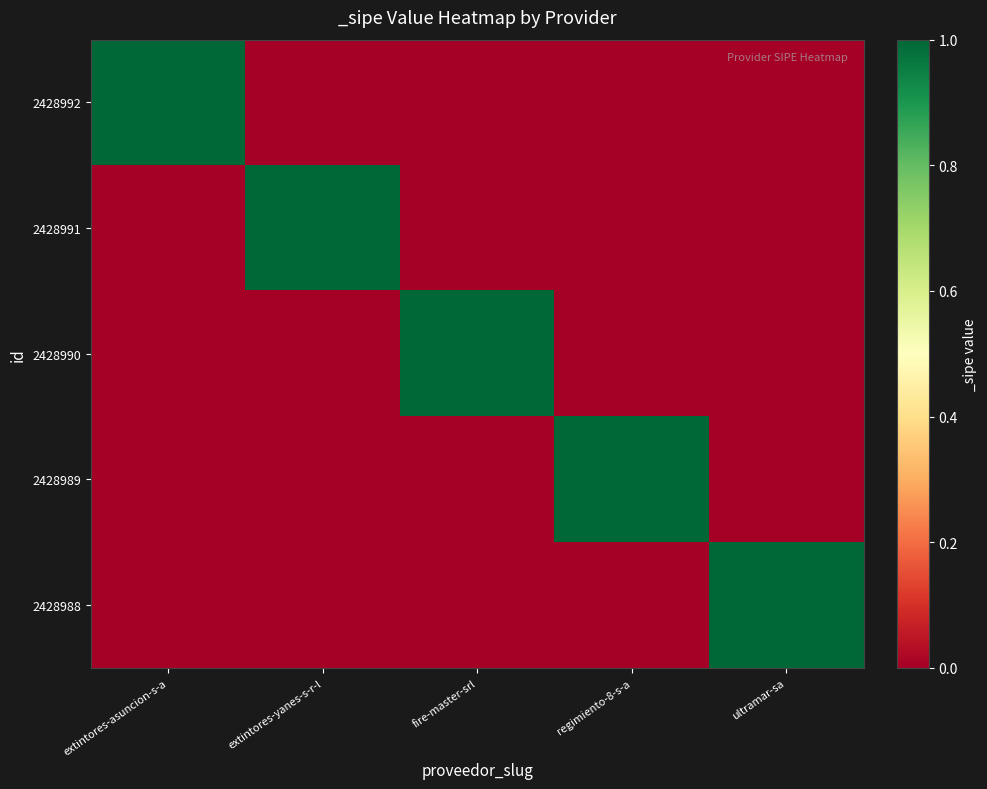

At fire-master-srl, list the series in order from largest to smallest.

2428990, 2428992, 2428991, 2428989, 2428988